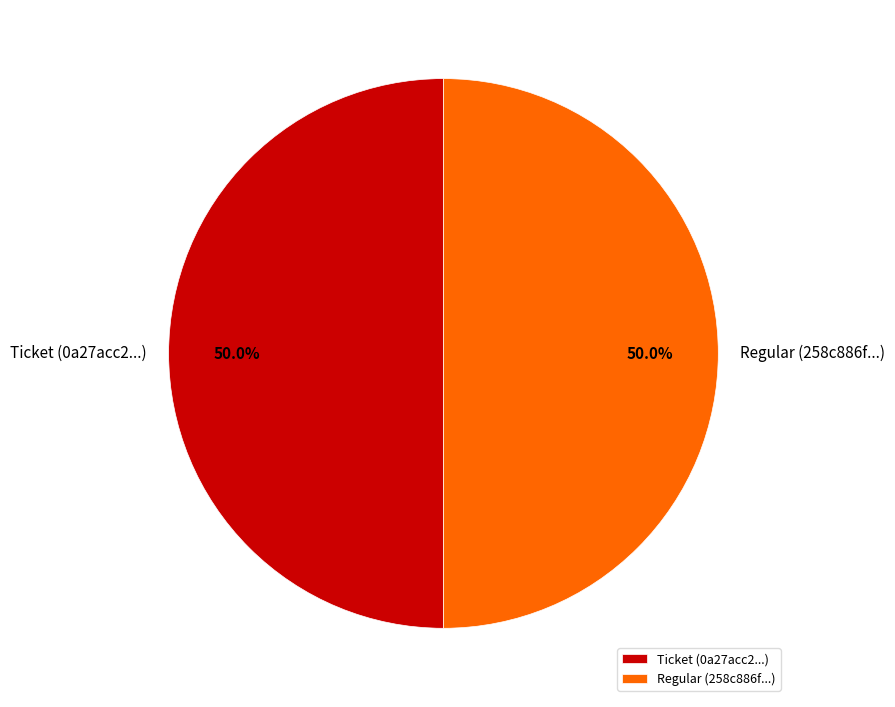

Is the sum of Ticket (0a27acc2...) and Regular (258c886f...) greater than half?

Yes